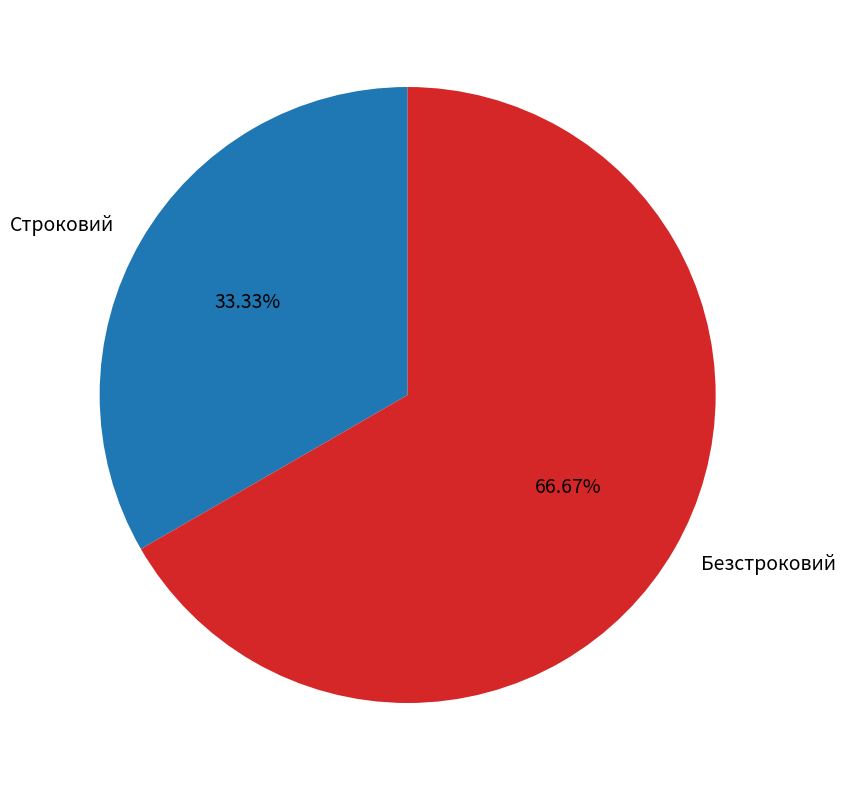

Is it true that Безстроковий is 67% of the pie?

True